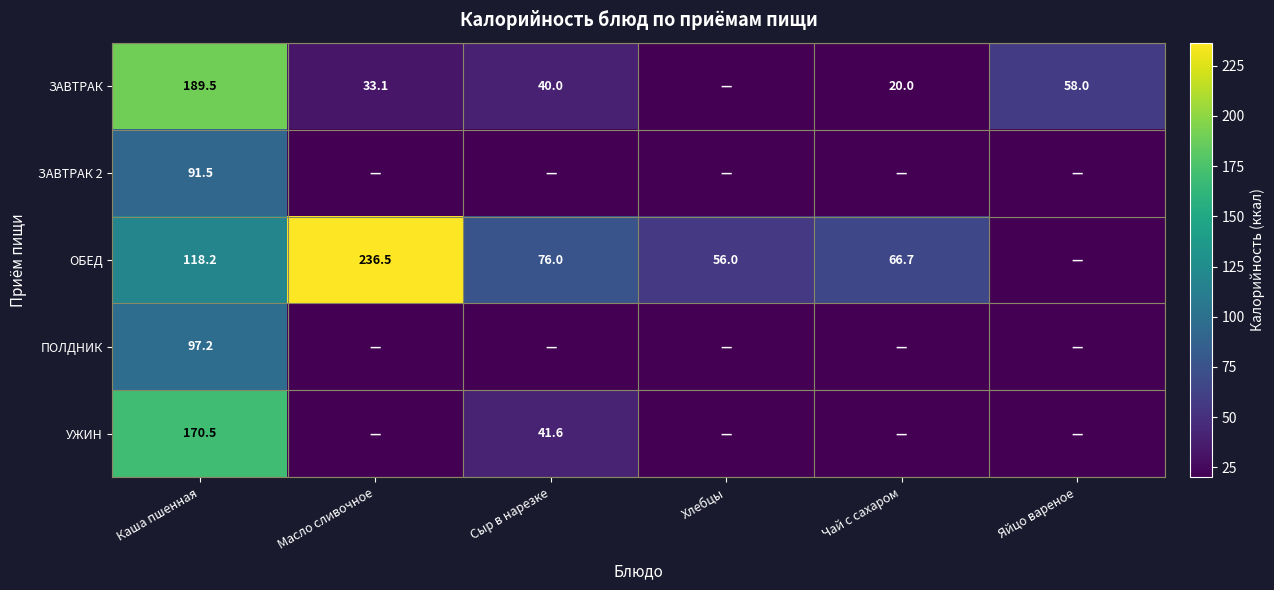

What is the total value across all series at Каша пшенная?

666.9